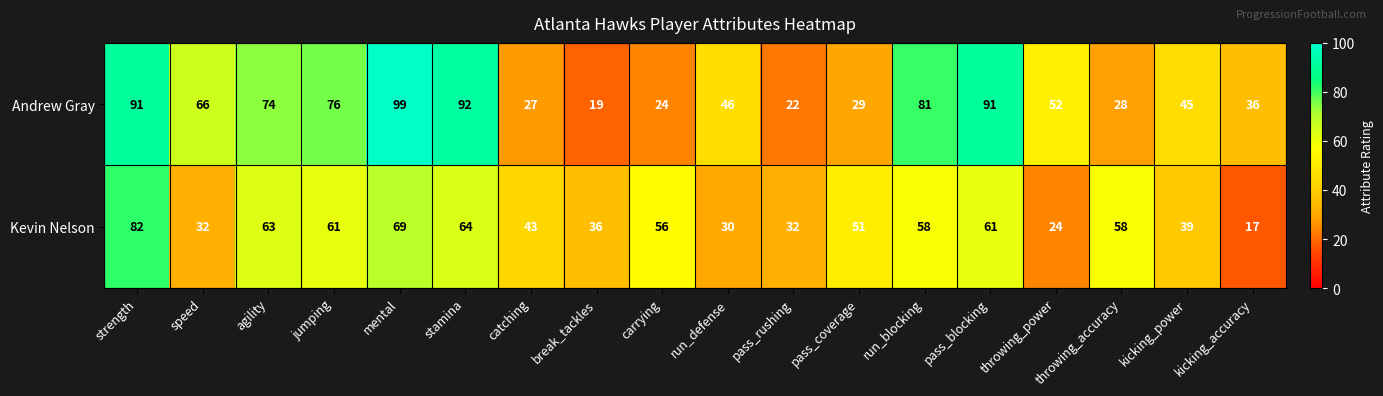

What is the sum of the Andrew Gray values at carrying and run_blocking?

105